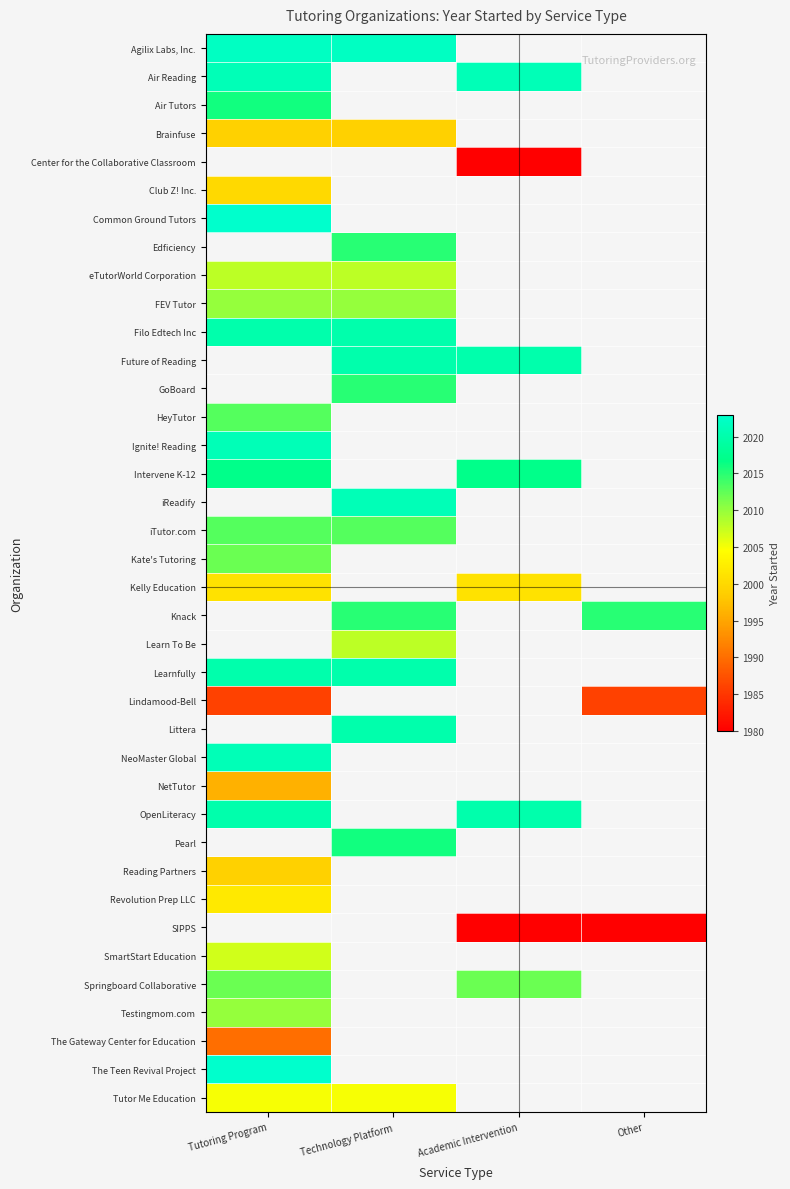

What is the greatest value displayed?

2023.0